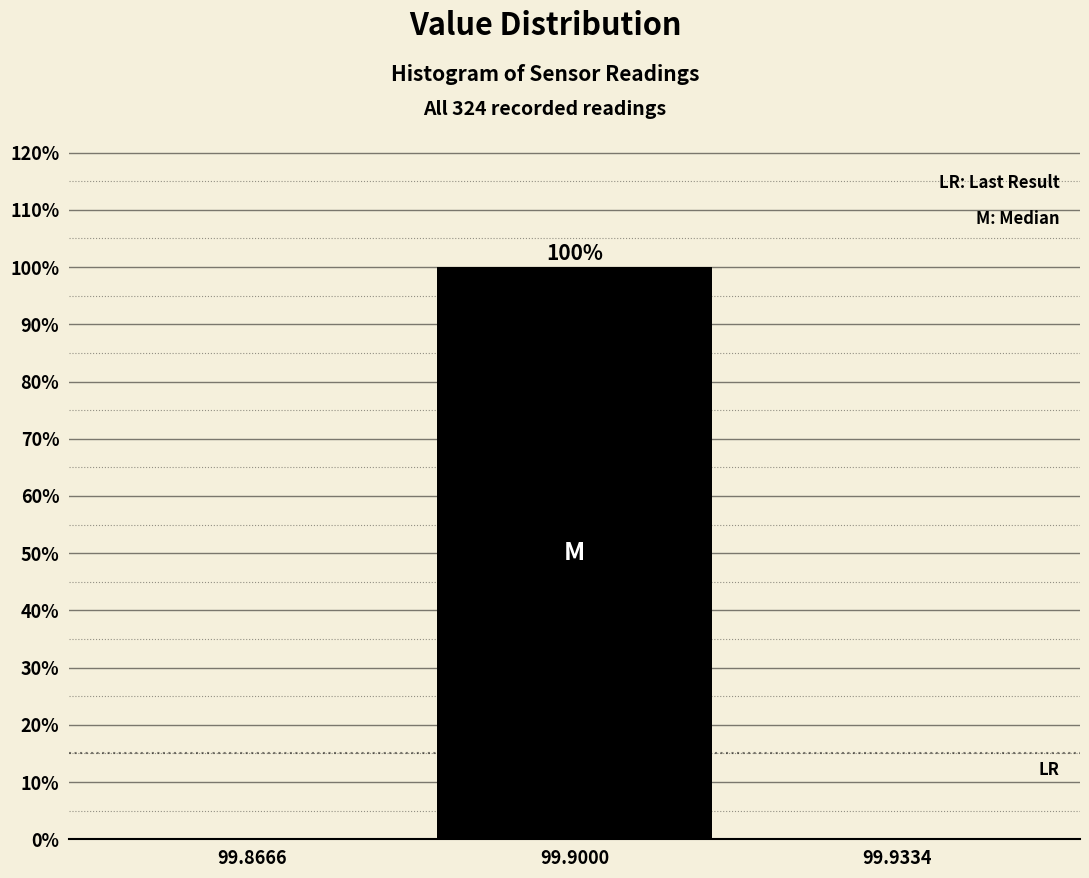

Over which range of the x-axis is the bar tallest?

99.885 to 99.915